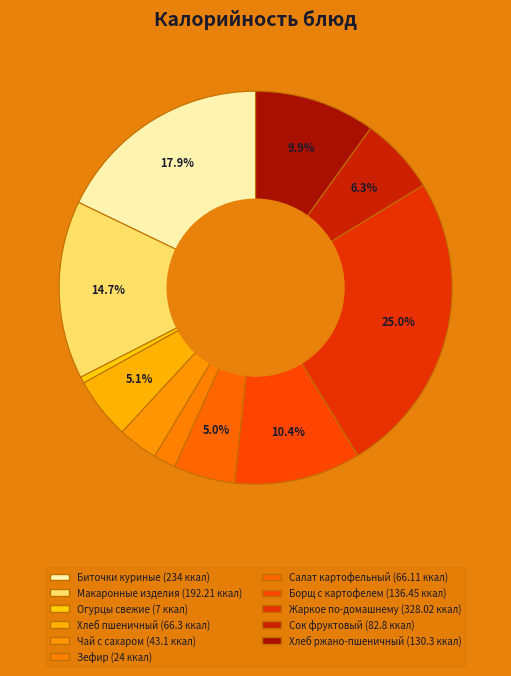

To the nearest percent, what percentage of the pie is Салат картофельный?

5%